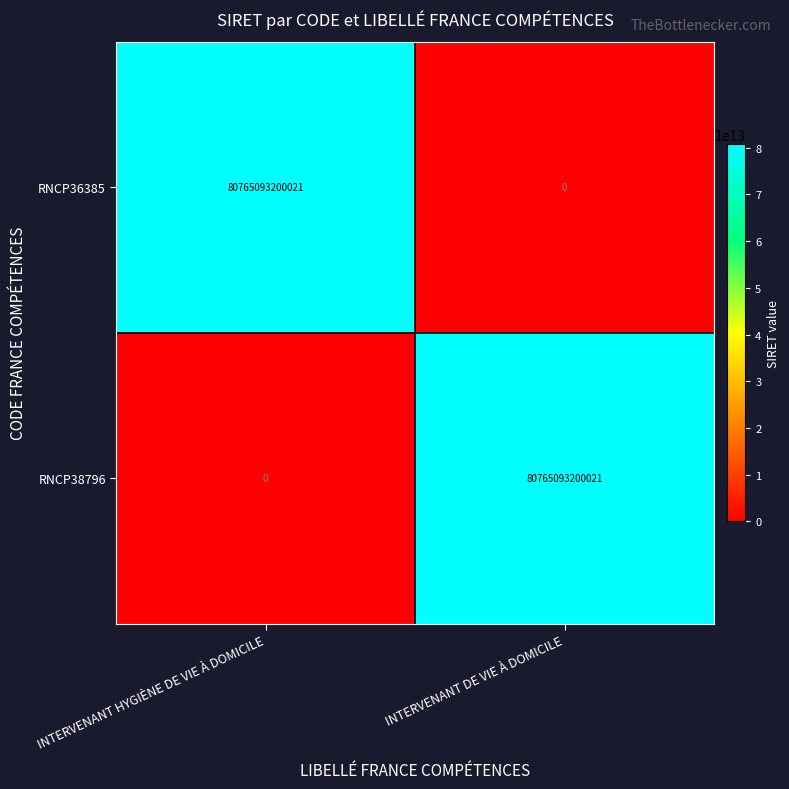

Rank the series at INTERVENANT HYGIÈNE DE VIE À DOMICILE from highest to lowest value.

RNCP36385, RNCP38796